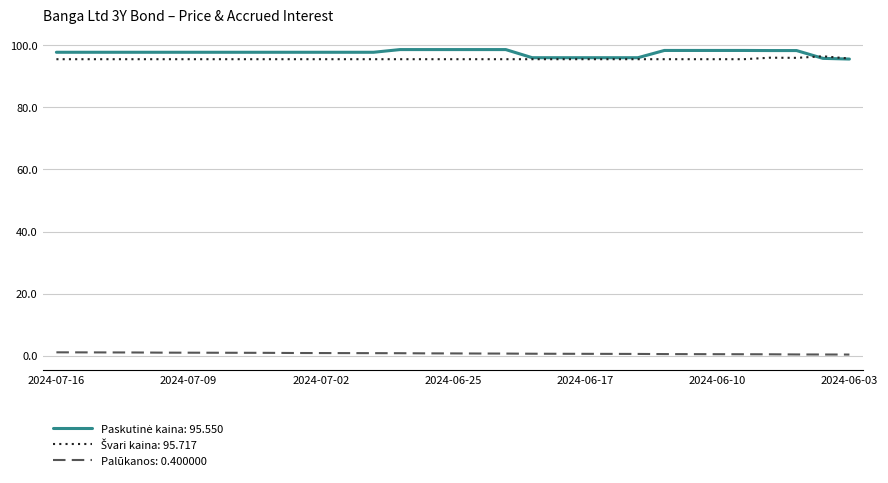

What is the greatest value displayed?

98.6